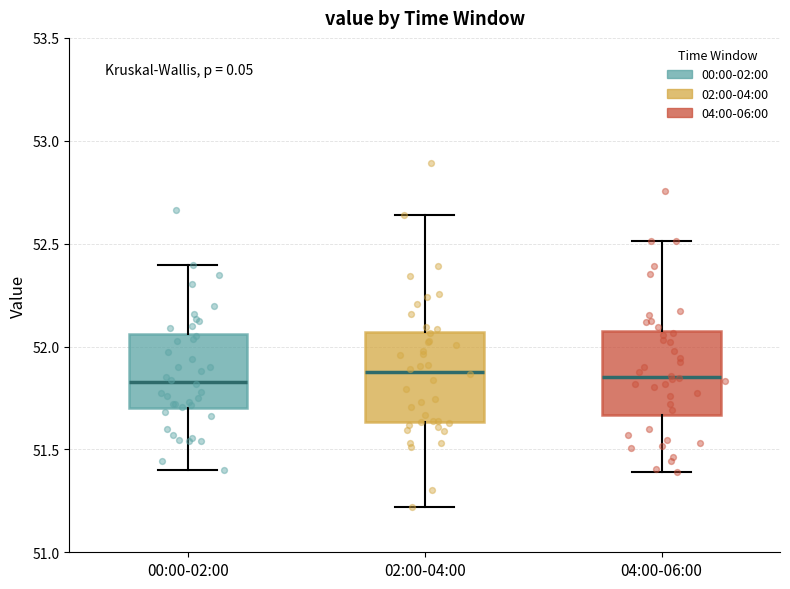

Where is the upper edge of the box for 04:00-06:00 on the y-axis? The values are not printed on the chart, so give them approximately, as read against the axis.

52.05